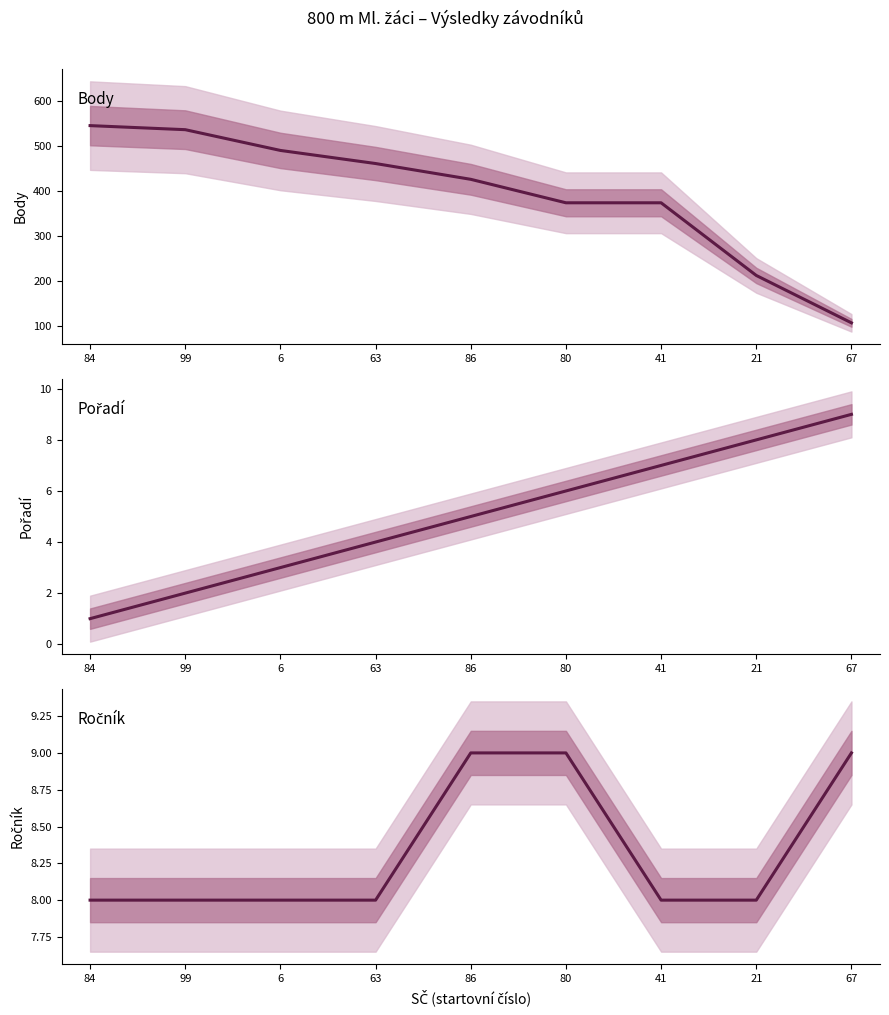

True or false: Pořadí and Body cross at least once.

False